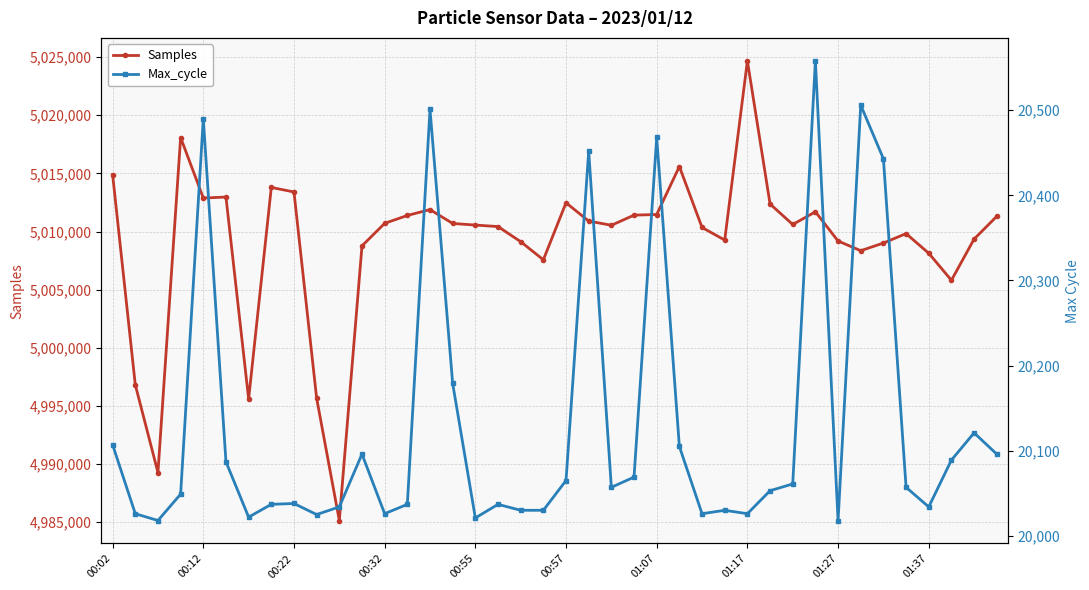

What is the value of the Max_cycle point at the 27th from the left?

20026